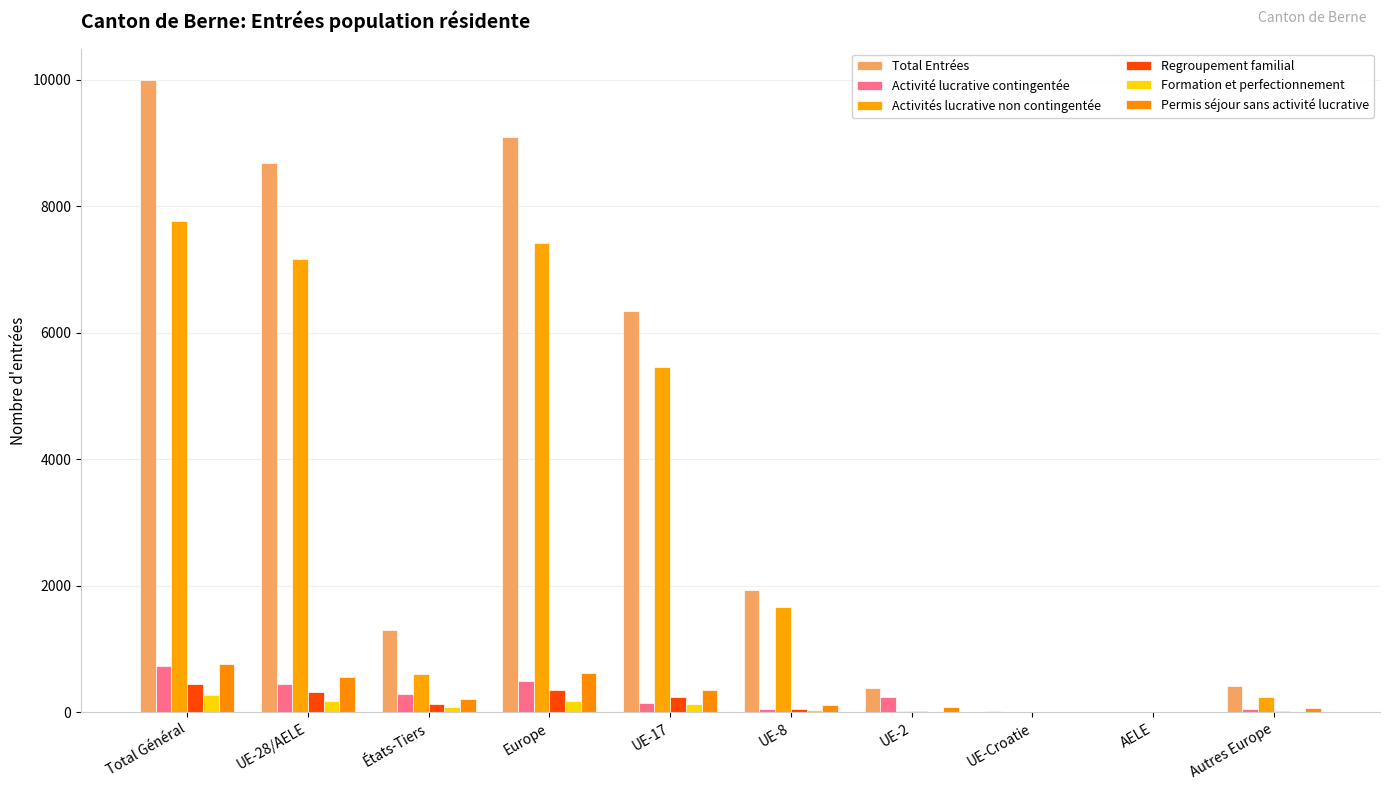

What is the average value of the Activités lucrative non contingentée series?

3035